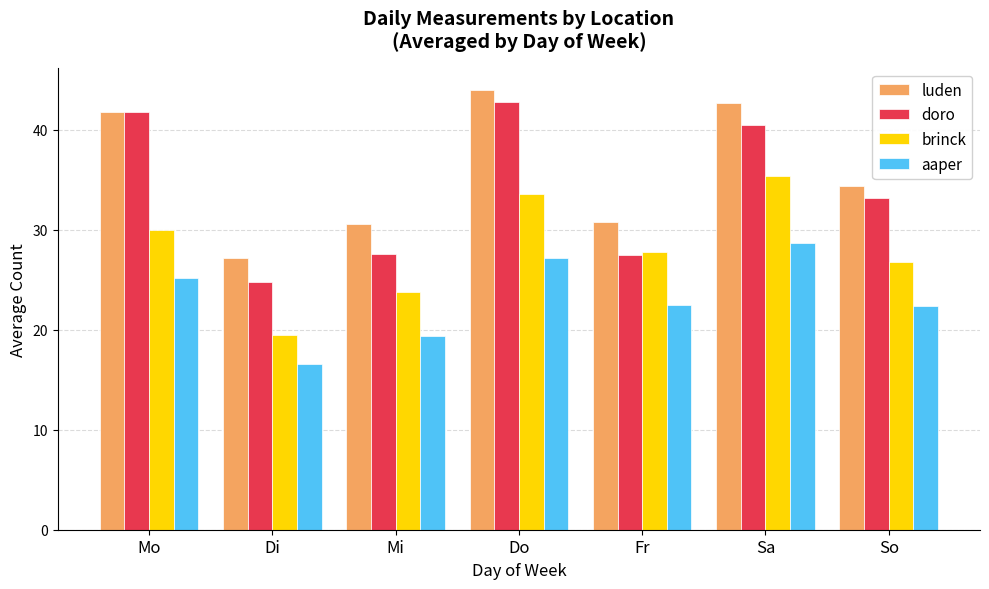

What value does the brinck series have at Sa?

35.4